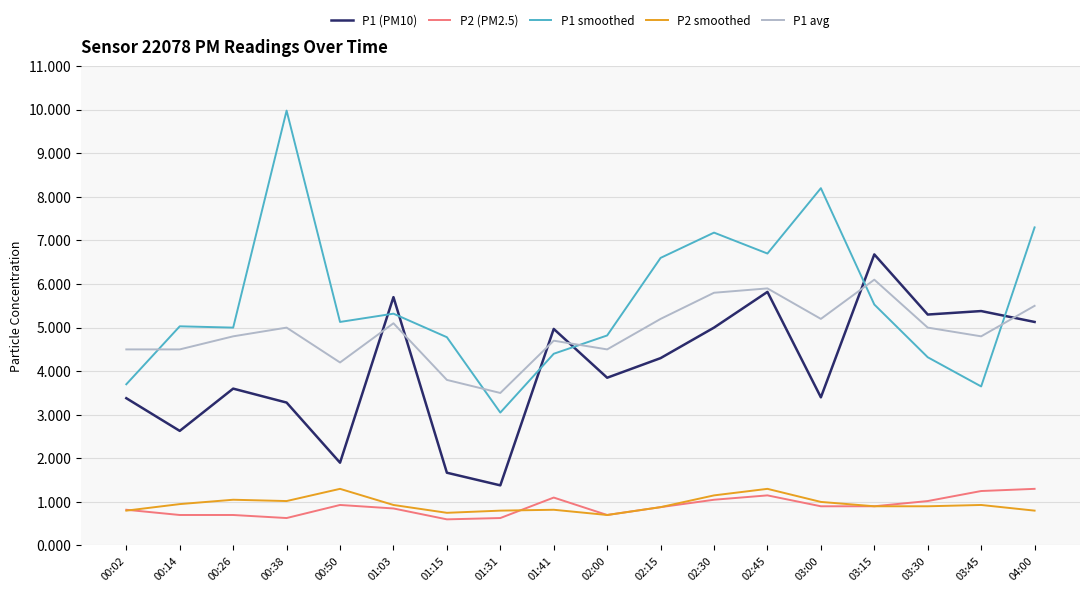

What position from the right is 04:00?

1